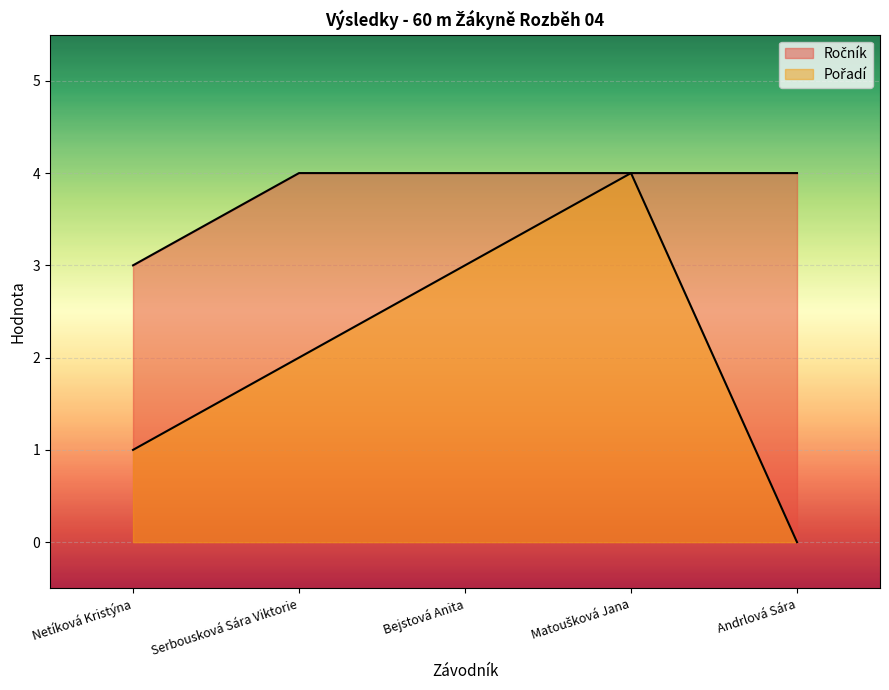

What is the sum of the Pořadí values at Serbousková Sára Viktorie and Matoušková Jana?

6